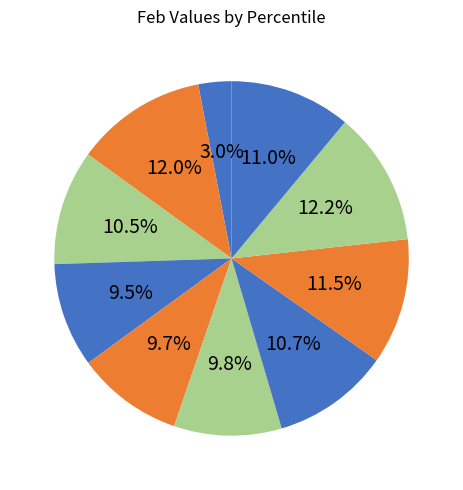

Rank the categories by value from highest to lowest.

pct85, pct15, pct75, pct95, pct65, pct25, pct55, pct45, pct35, pct05